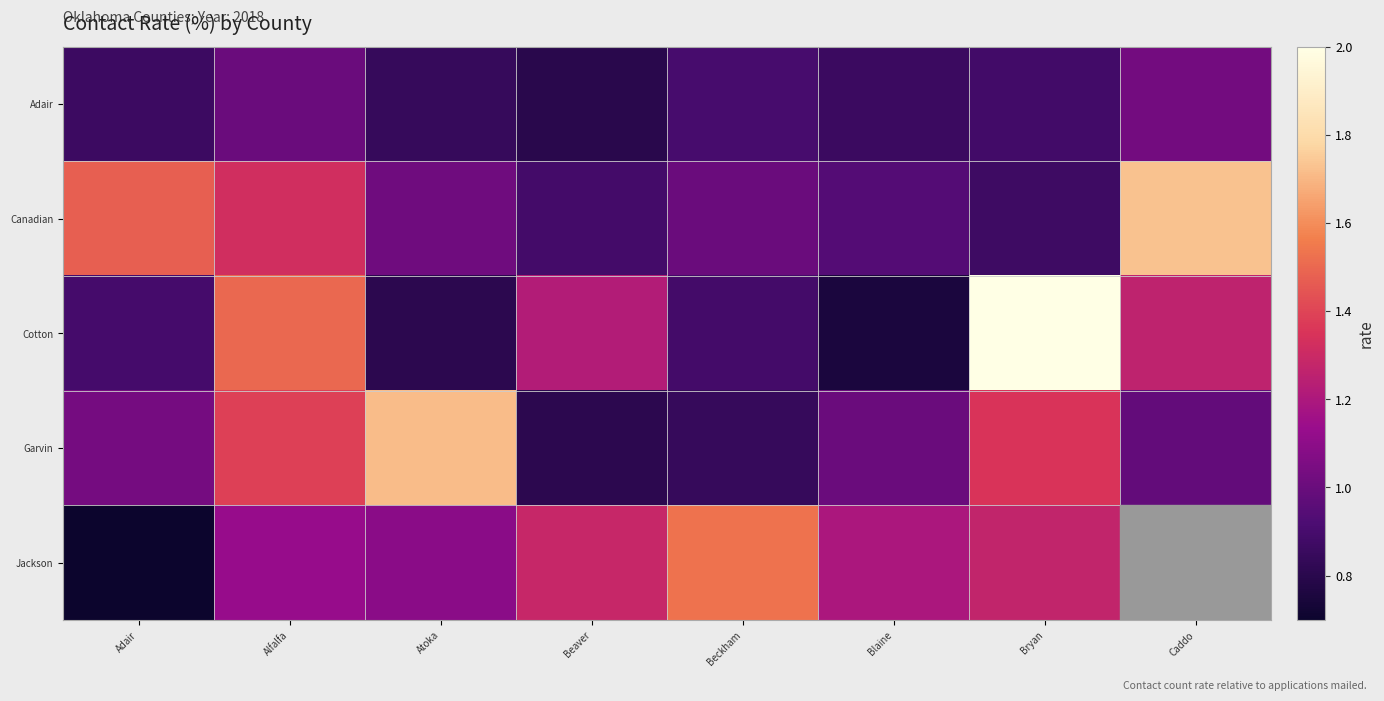

What is the highest value of the Canadian series?

1.7